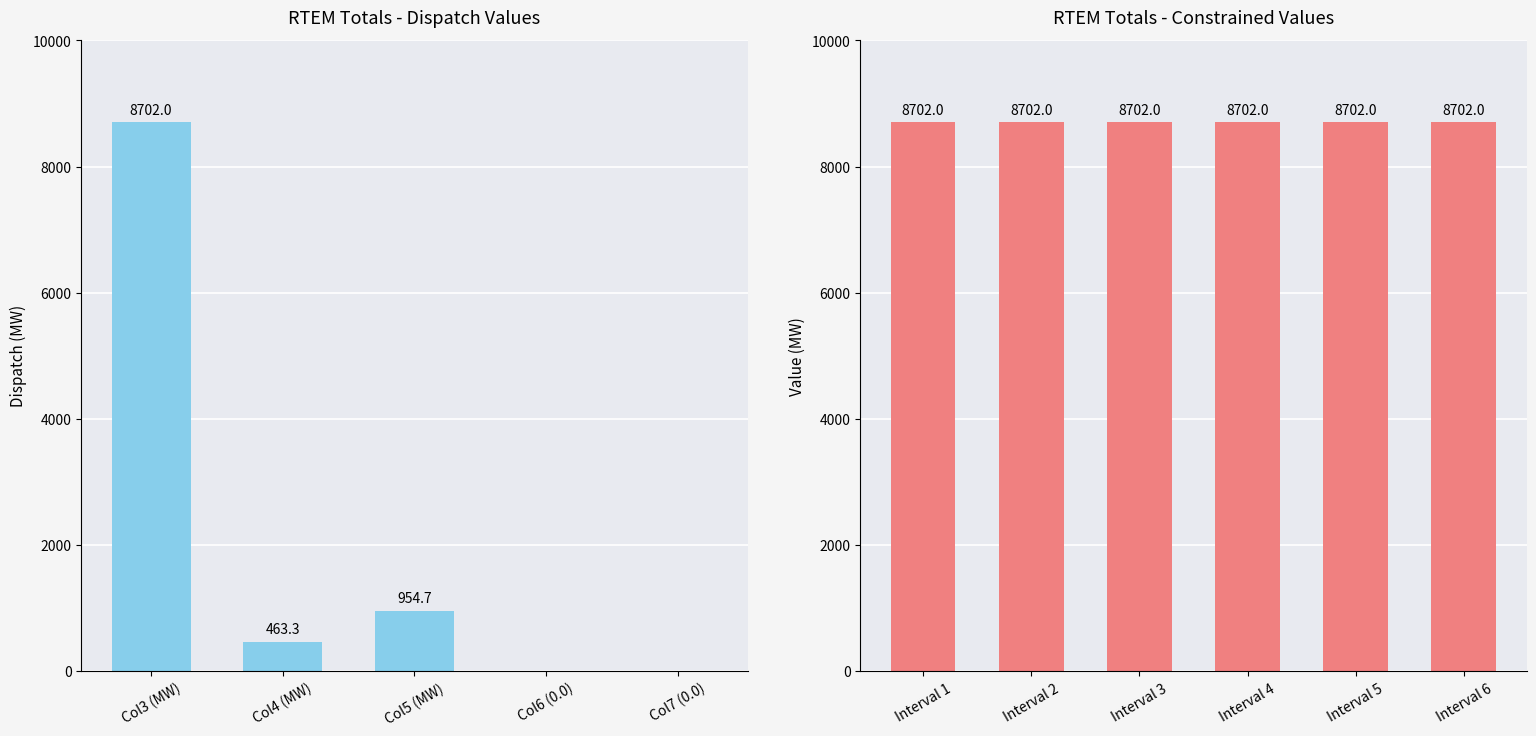

Rank the series by their maximum value, from highest to lowest.

Col3_value, Col5_value, Col4_value